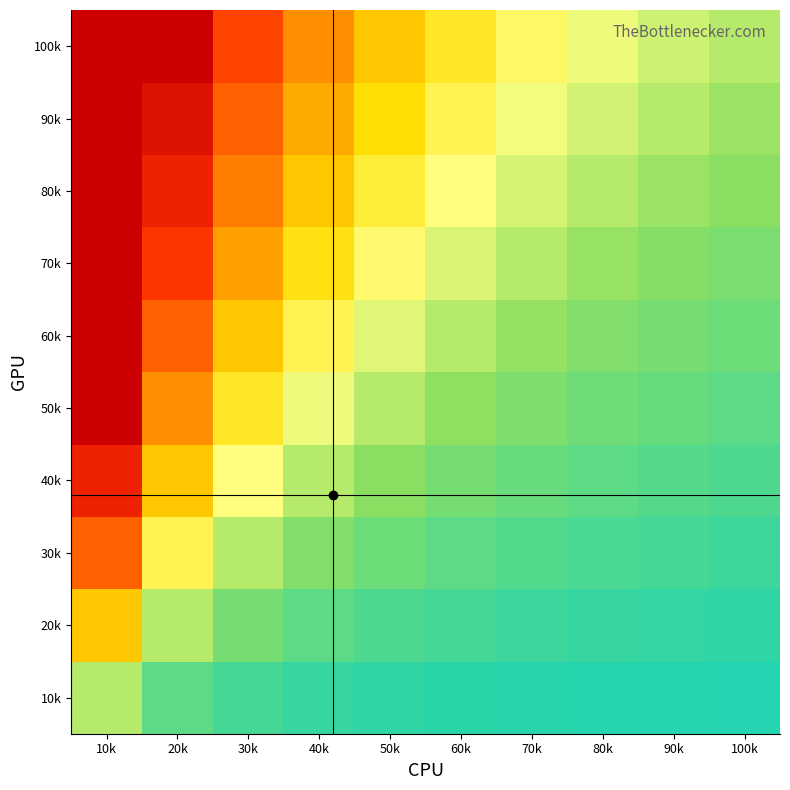

Reading left to right, what are all the values shown in this chart?

10k: 10k=0.2	20k=0.1	30k=0.1	40k=0.1	50k=0.0	60k=0.0	70k=0.0	80k=0.0	90k=0.0	100k=0.0
20k: 10k=0.4	20k=0.2	30k=0.1	40k=0.1	50k=0.1	60k=0.1	70k=0.1	80k=0.1	90k=0.0	100k=0.0
30k: 10k=0.6	20k=0.3	30k=0.2	40k=0.1	50k=0.1	60k=0.1	70k=0.1	80k=0.1	90k=0.1	100k=0.1
40k: 10k=0.8	20k=0.4	30k=0.3	40k=0.2	50k=0.2	60k=0.1	70k=0.1	80k=0.1	90k=0.1	100k=0.1
50k: 10k=1.0	20k=0.5	30k=0.3	40k=0.2	50k=0.2	60k=0.2	70k=0.1	80k=0.1	90k=0.1	100k=0.1
60k: 10k=1.0	20k=0.6	30k=0.4	40k=0.3	50k=0.2	60k=0.2	70k=0.2	80k=0.1	90k=0.1	100k=0.1
70k: 10k=1.0	20k=0.7	30k=0.5	40k=0.3	50k=0.3	60k=0.2	70k=0.2	80k=0.2	90k=0.2	100k=0.1
80k: 10k=1.0	20k=0.8	30k=0.5	40k=0.4	50k=0.3	60k=0.3	70k=0.2	80k=0.2	90k=0.2	100k=0.2
90k: 10k=1.0	20k=0.9	30k=0.6	40k=0.5	50k=0.4	60k=0.3	70k=0.3	80k=0.2	90k=0.2	100k=0.2
100k: 10k=1.0	20k=1.0	30k=0.7	40k=0.5	50k=0.4	60k=0.3	70k=0.3	80k=0.2	90k=0.2	100k=0.2